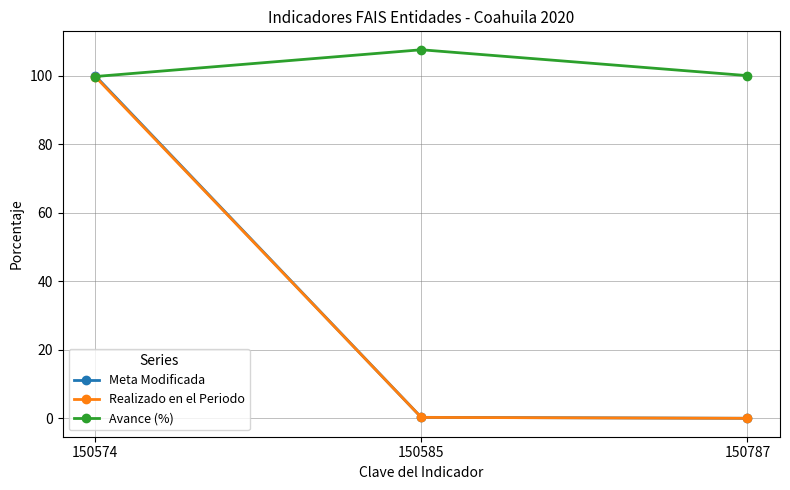

The Realizado en el Periodo series shows 179.2 at 150574. True or false?

False